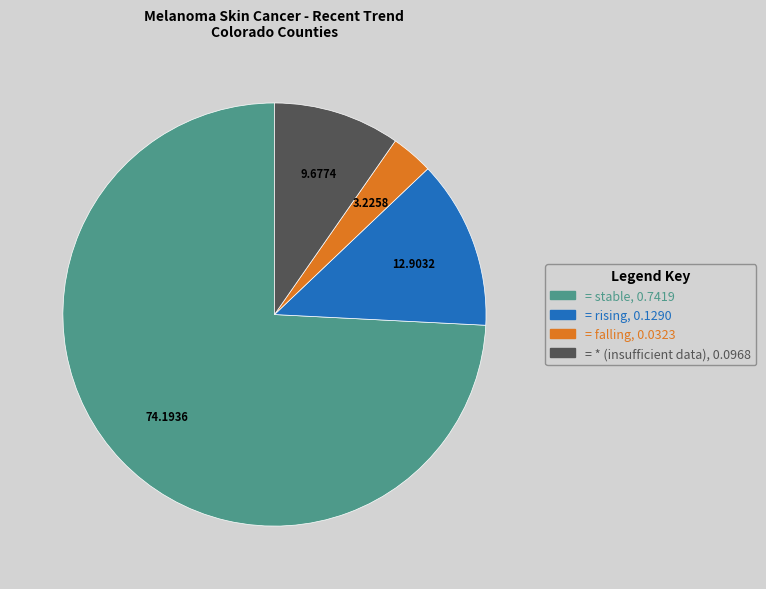

Is there a majority slice in this chart?

Yes